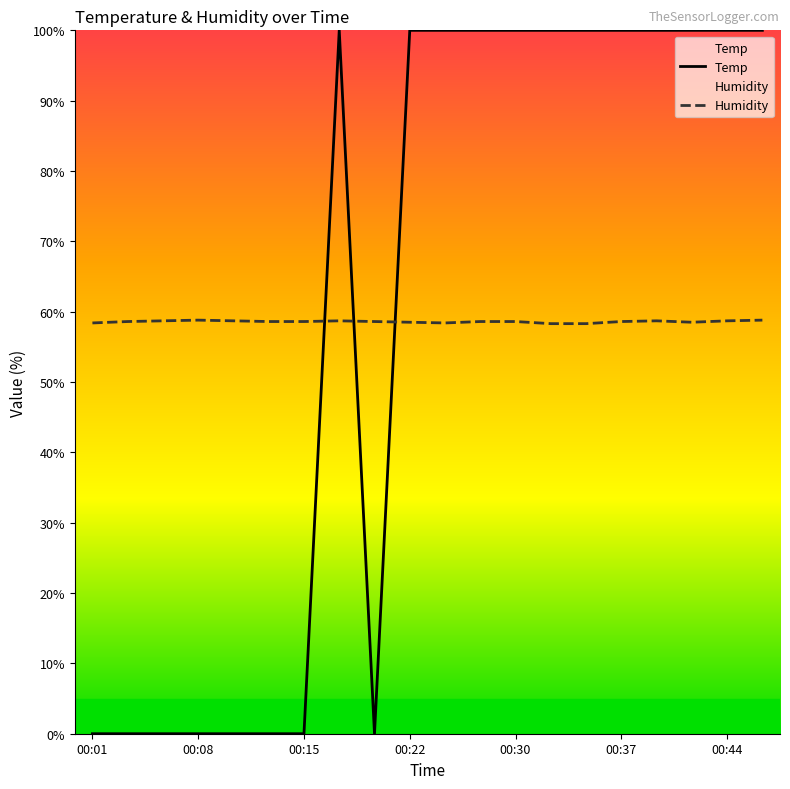

Which series has the widest spread of values?

Temp